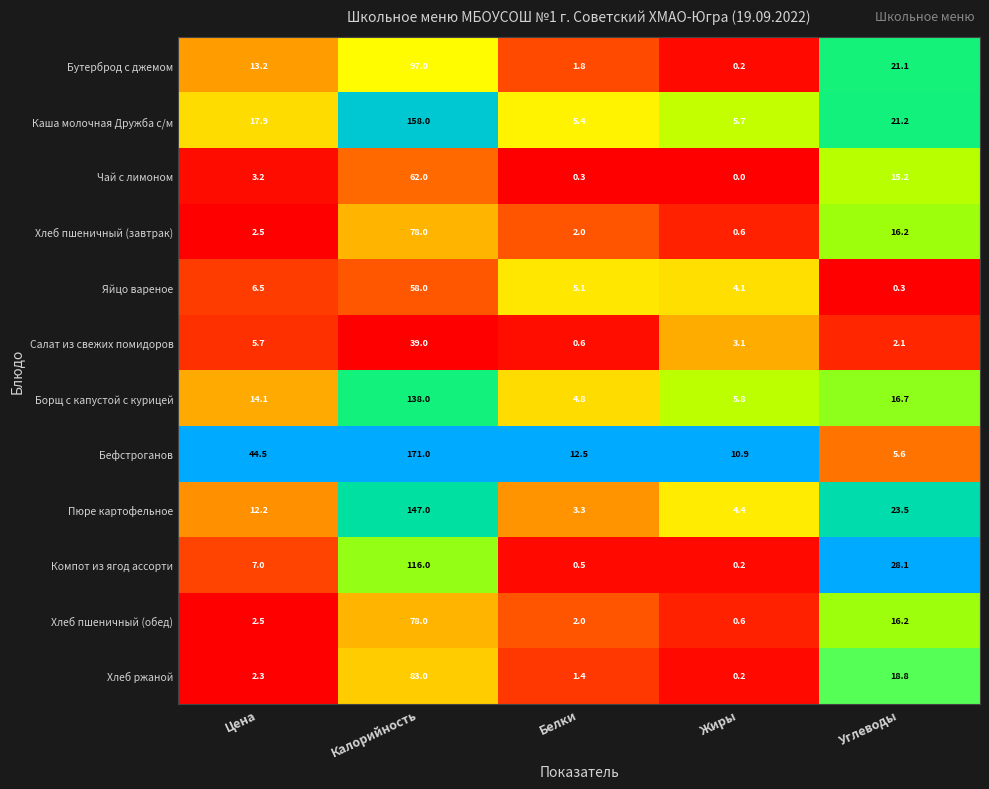

Which series has the largest total across all categories?

Бефстроганов